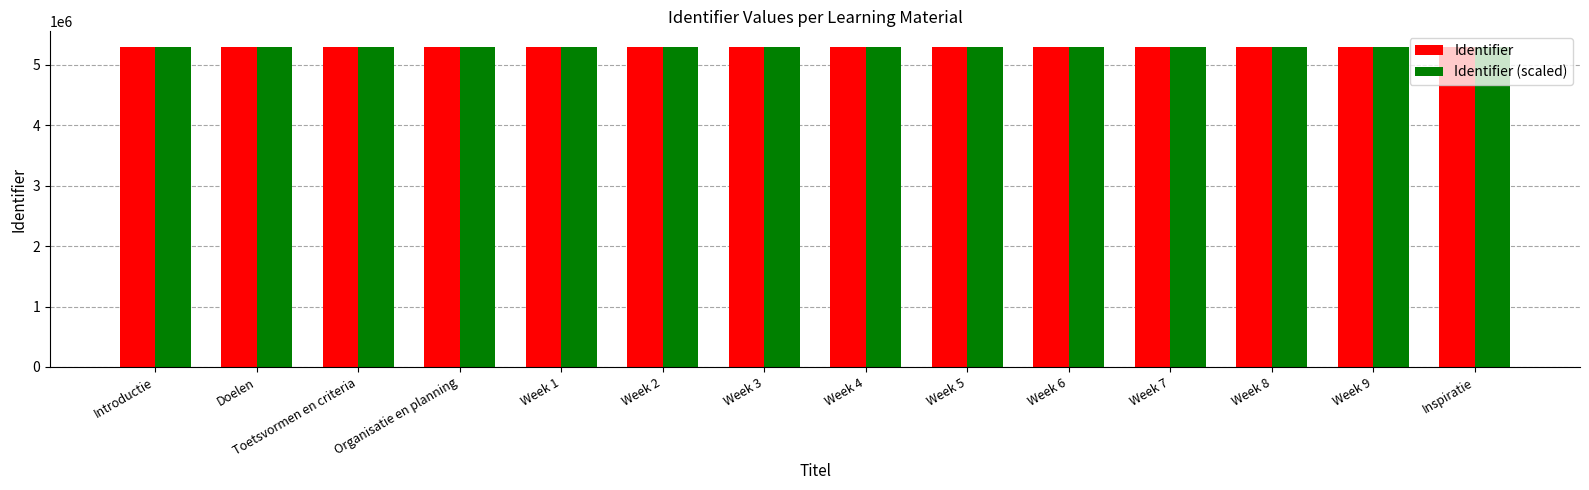

What is the total value across all series at Week 9?

10585070